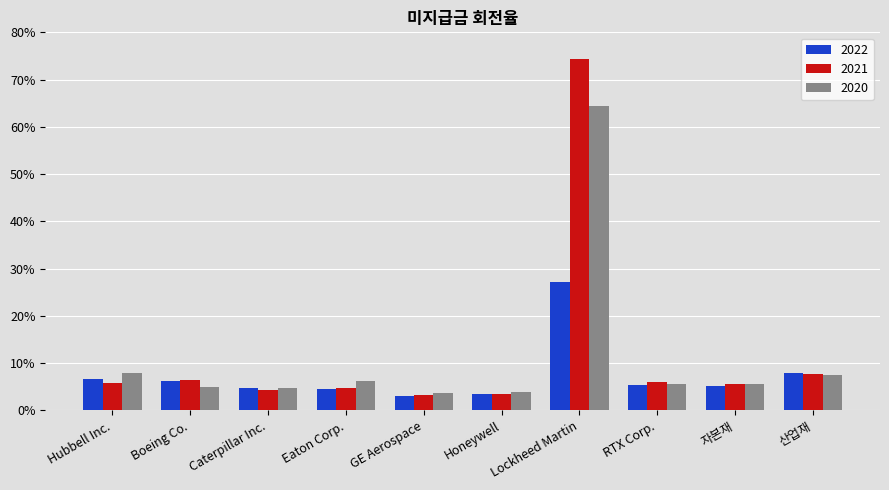

Rank the series by their maximum value, from lowest to highest.

2022, 2020, 2021